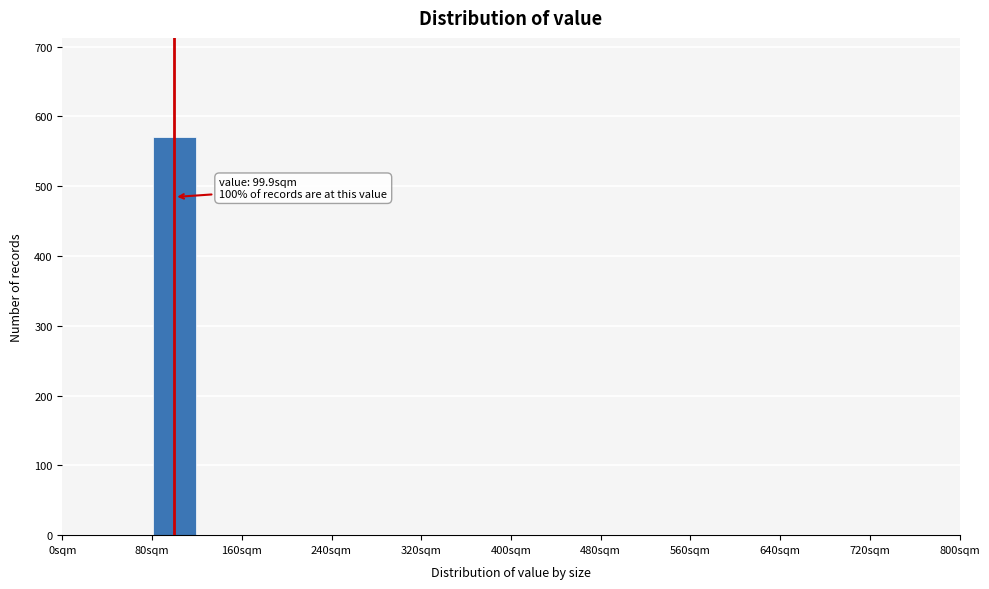

Over which range of the x-axis is the bar tallest?

80 to 120